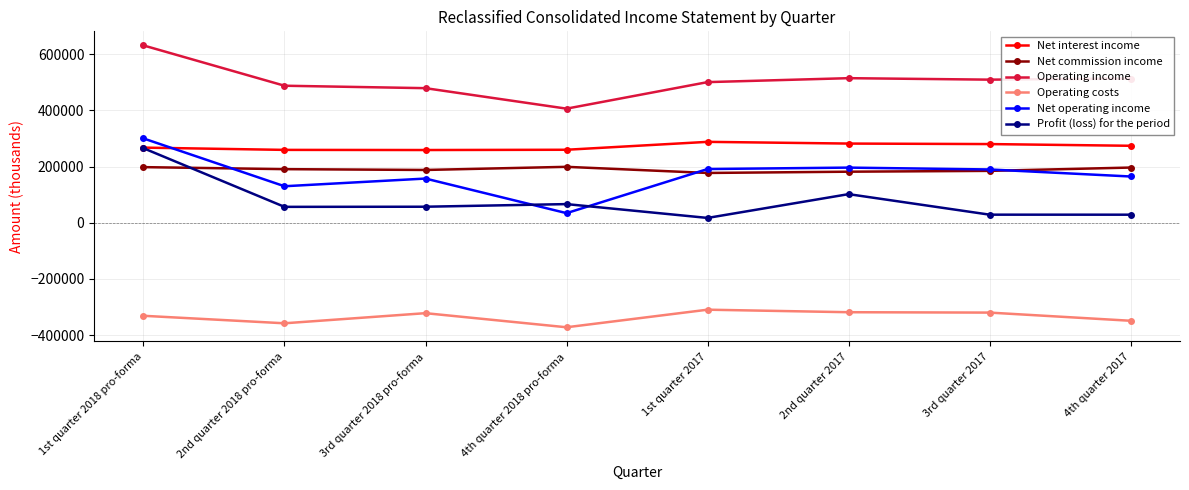

List the series in order of their peak value, highest first.

Operating income, Net operating income, Net interest income, Profit (loss) for the period, Net commission income, Operating costs